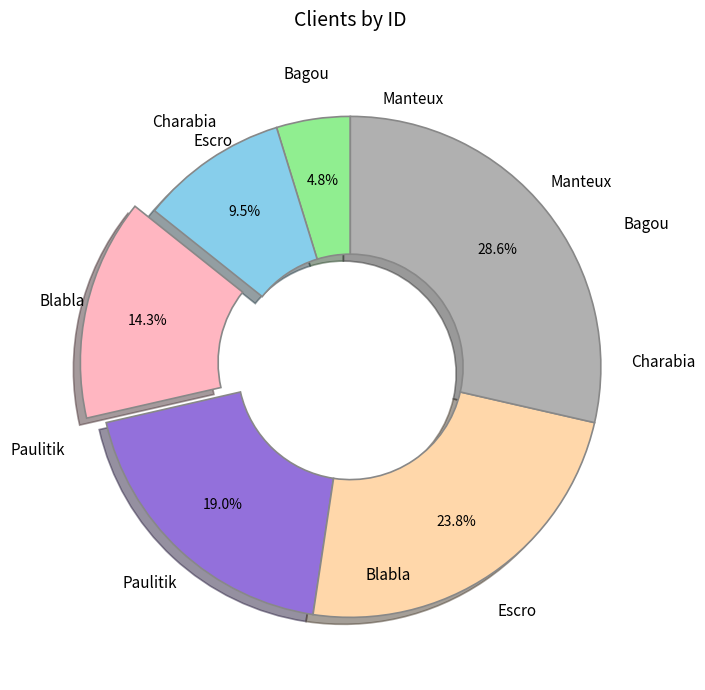

Is there any slice that represents more than half of the pie?

No